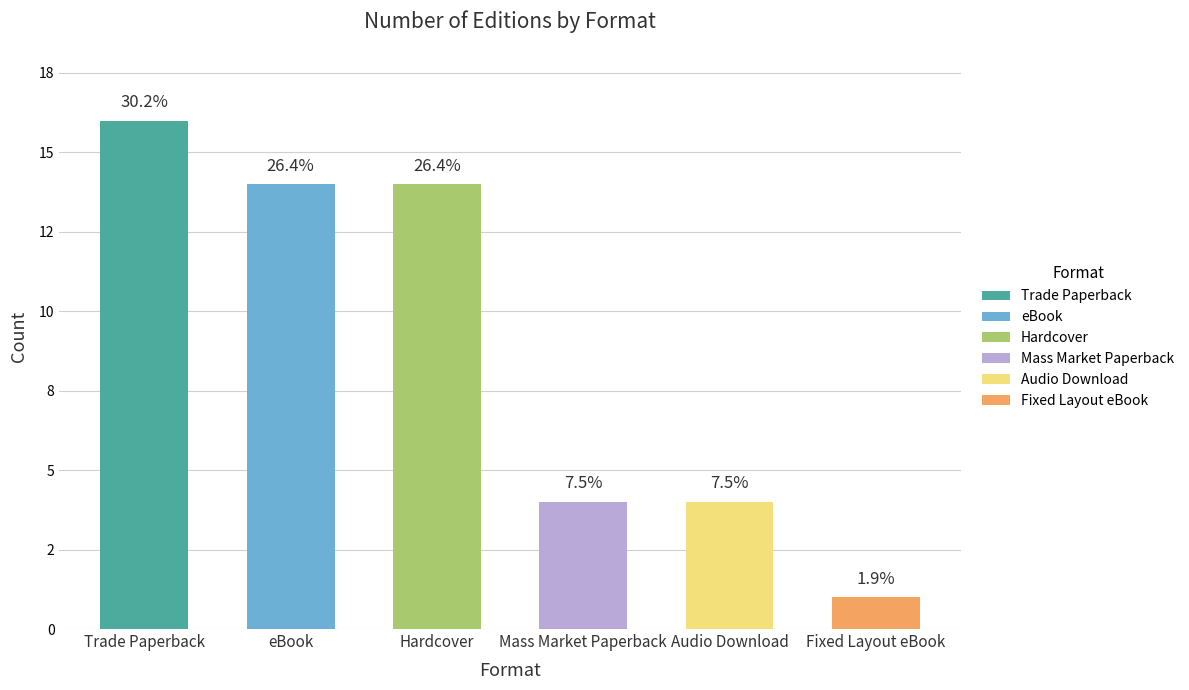

How many values are below 14?

3